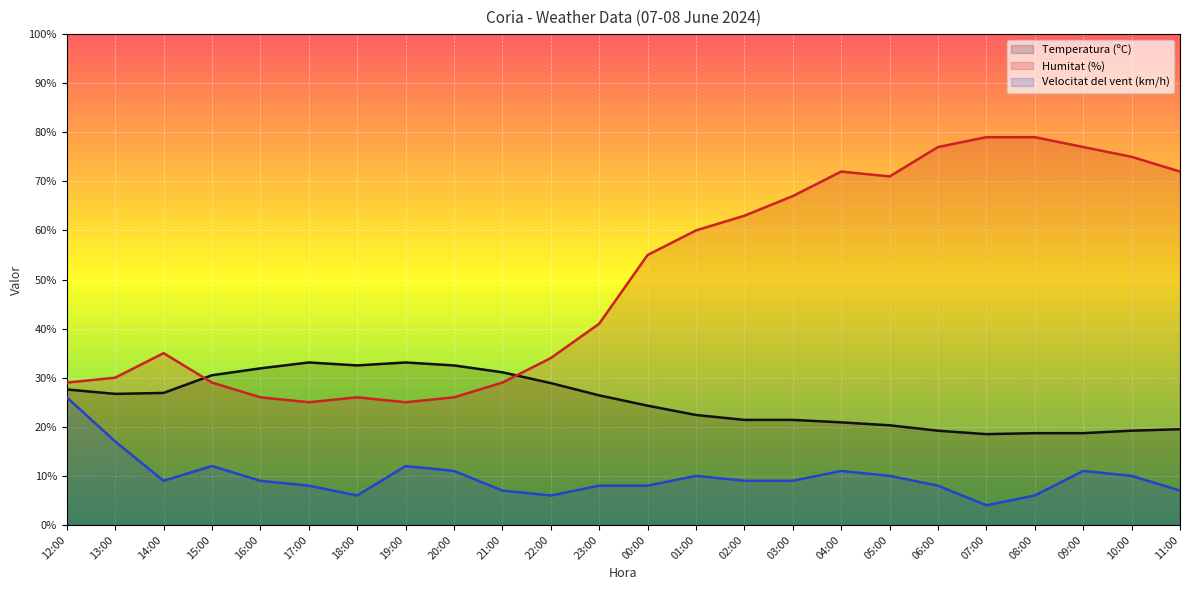

What is the smallest value displayed?

4.0